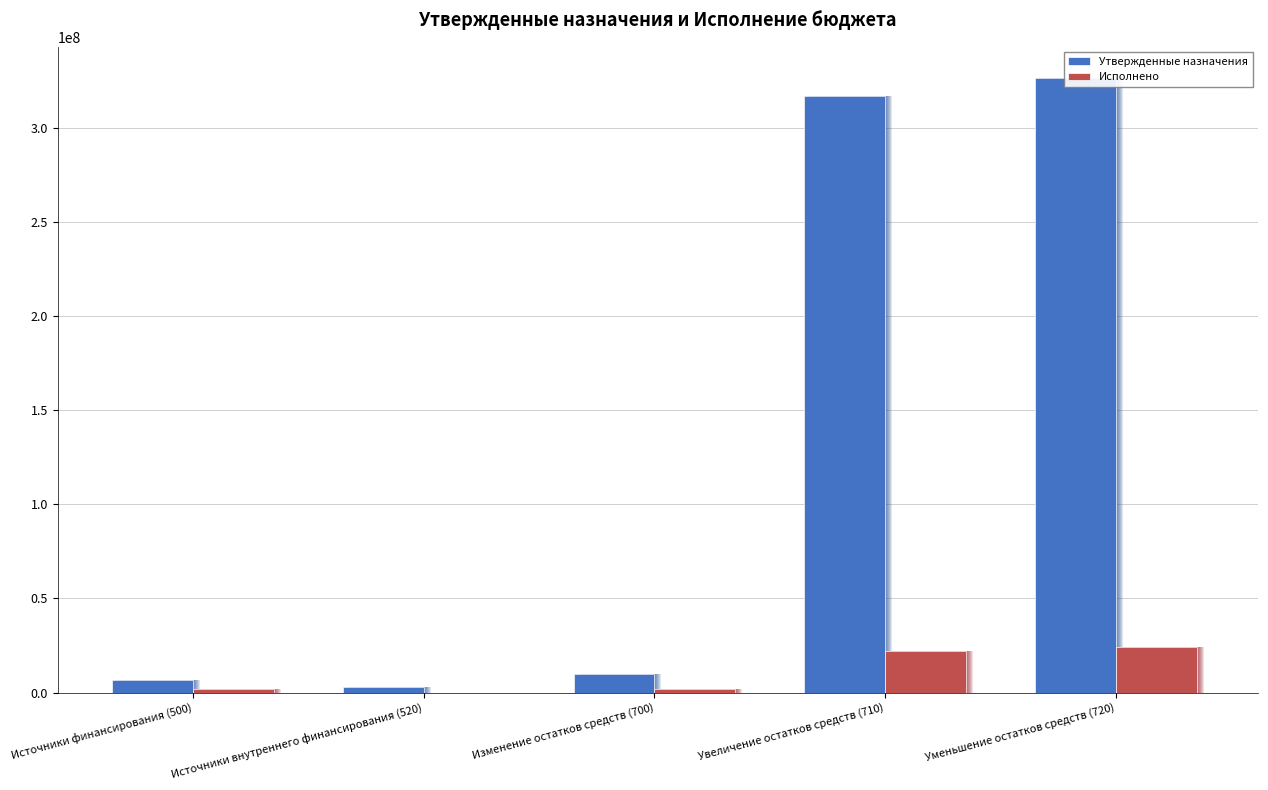

At how many categories does at least one series exceed 21009673?

2